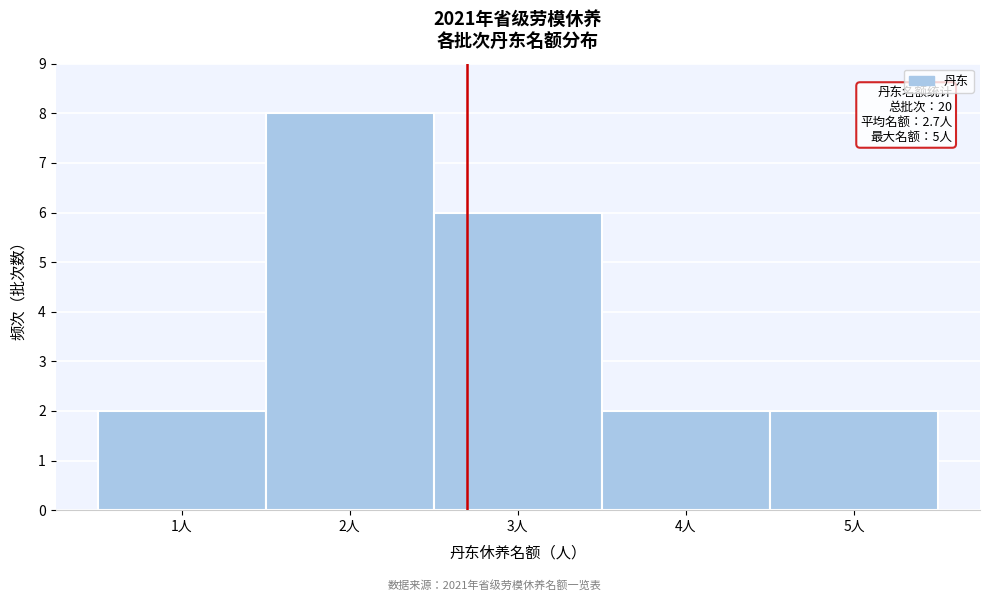

Over which range of the x-axis is the bar tallest?

1.5 to 2.5